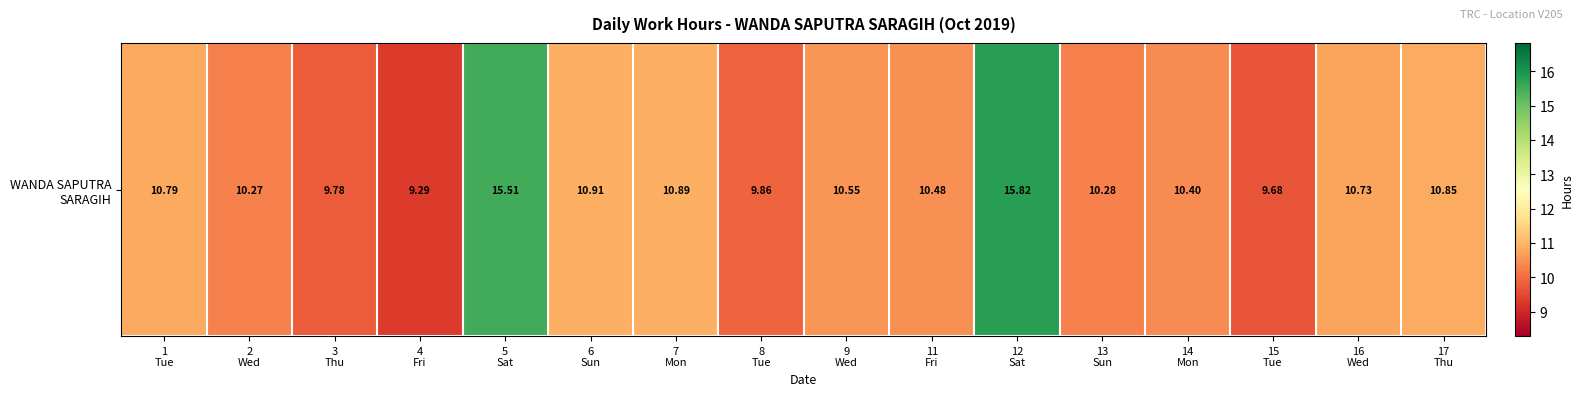

What is the average value?

11.0